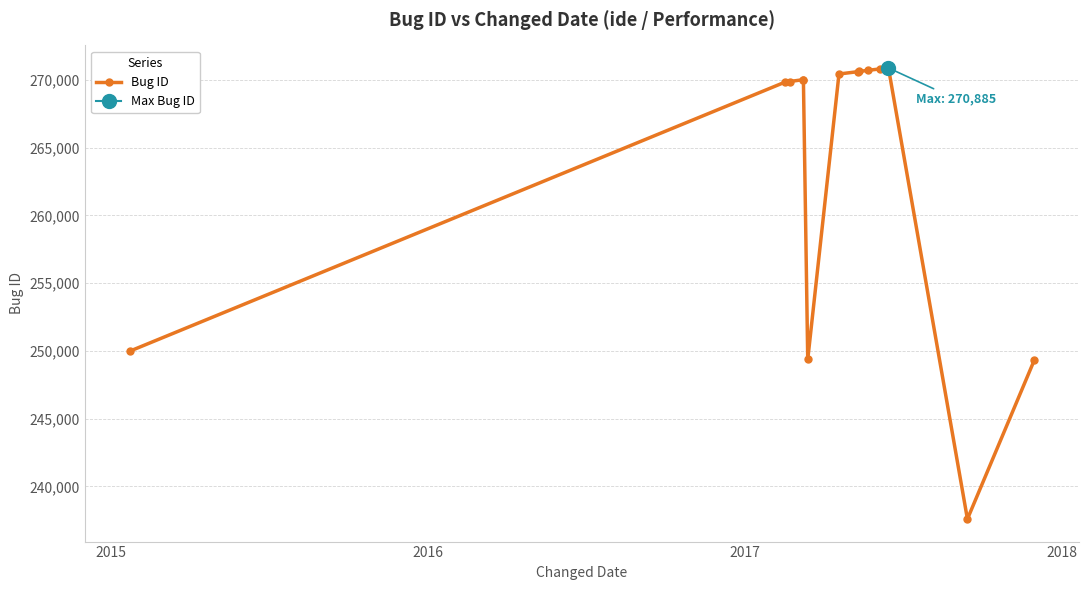

What is the difference between the maximum and minimum values?

33293